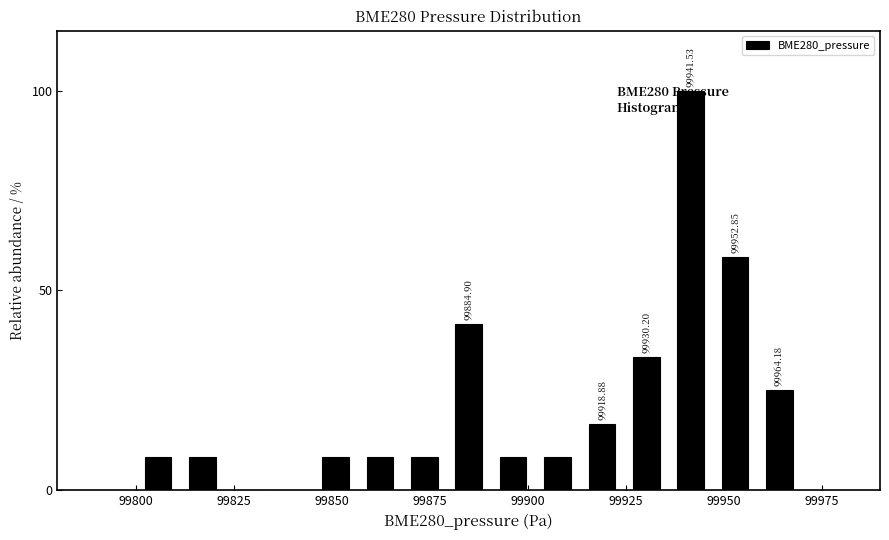

Around what value on the x-axis is the tallest bar? Give the approximate position of its centre, as read against the axis.

99940